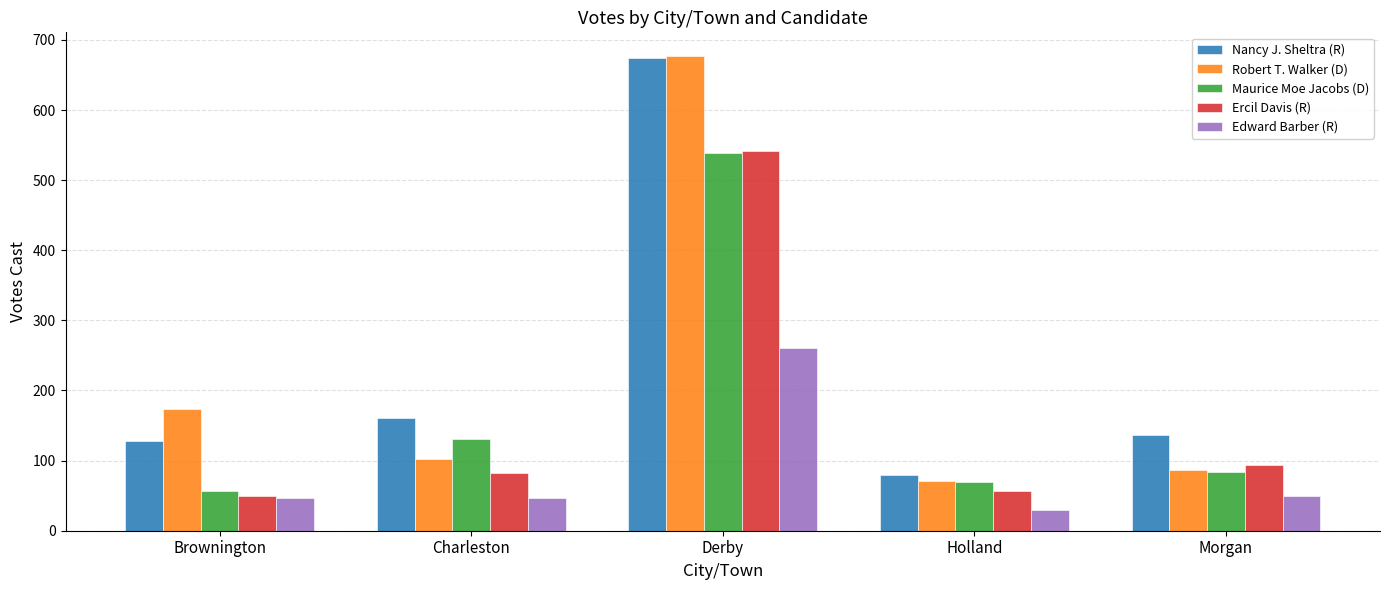

What is the label of the 2nd bar from the left?

Charleston